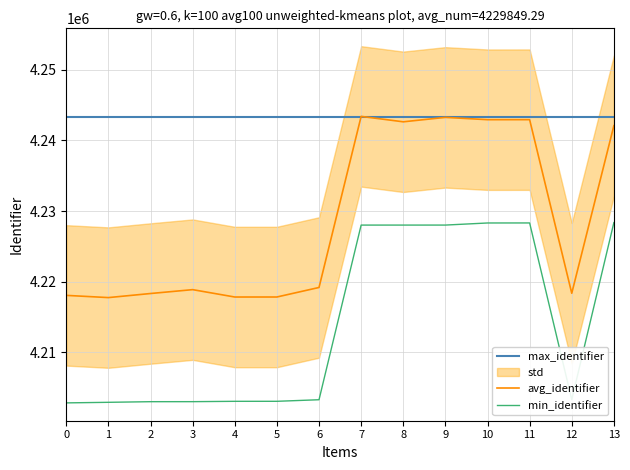

What is the lowest value of the avg_identifier series?

4217741.1